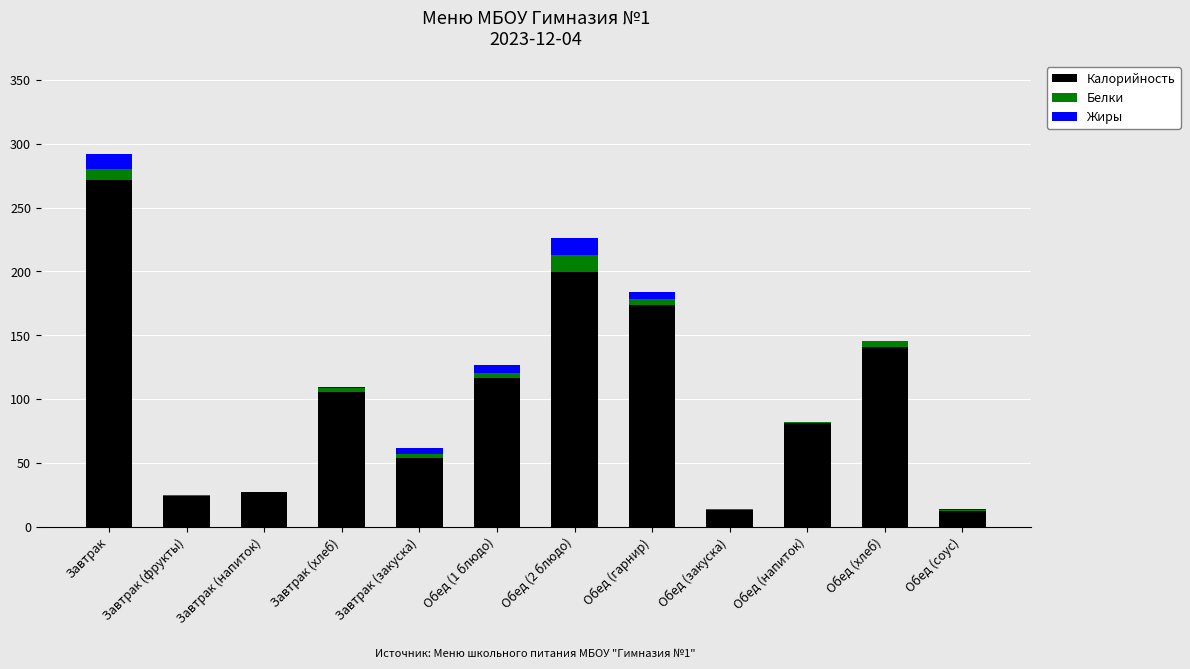

At which category is the sum across all series the highest?

Завтрак